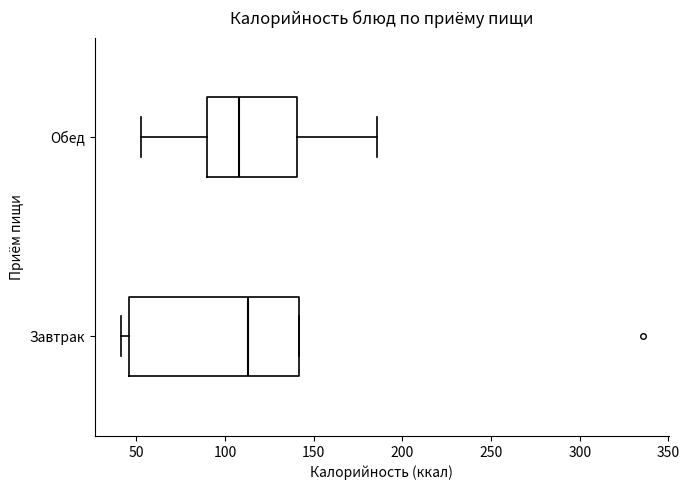

Which box is the widest, from its left edge to its right edge?

Завтрак